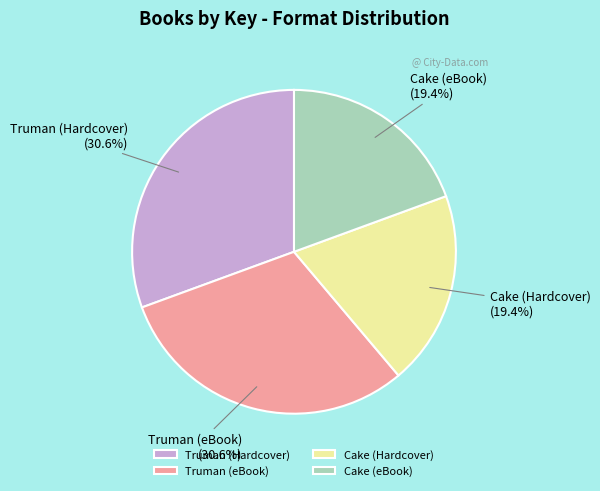

Which has a higher value, Truman (Hardcover) or Cake (eBook)?

Truman (Hardcover)